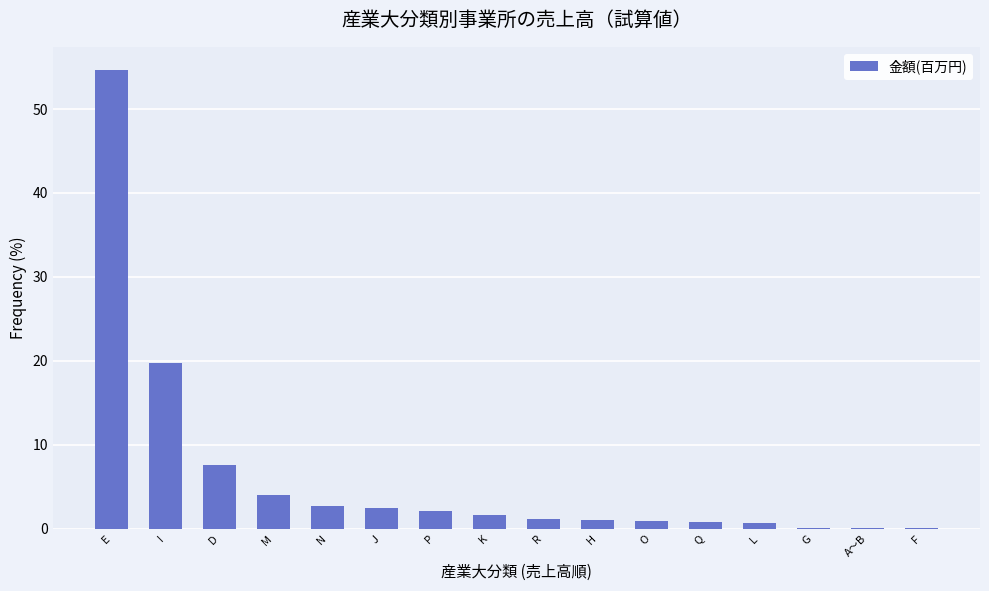

At which category does the chart reach its peak across all series?

E